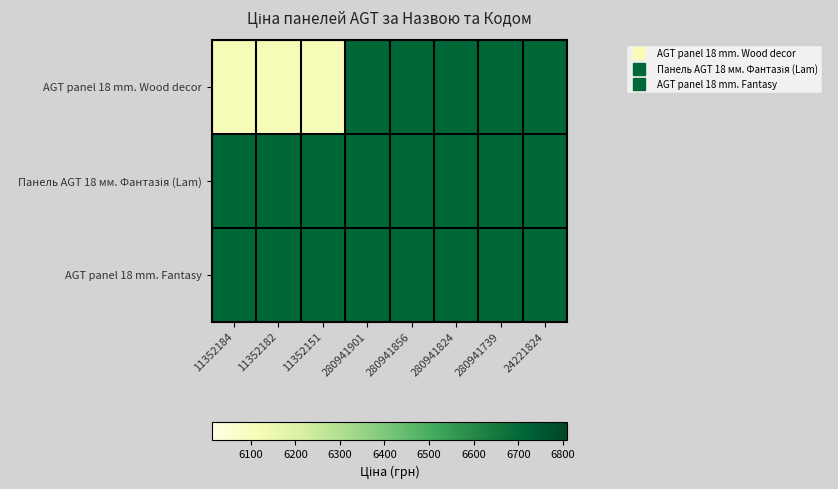

Count the number of data series in this chart.

3